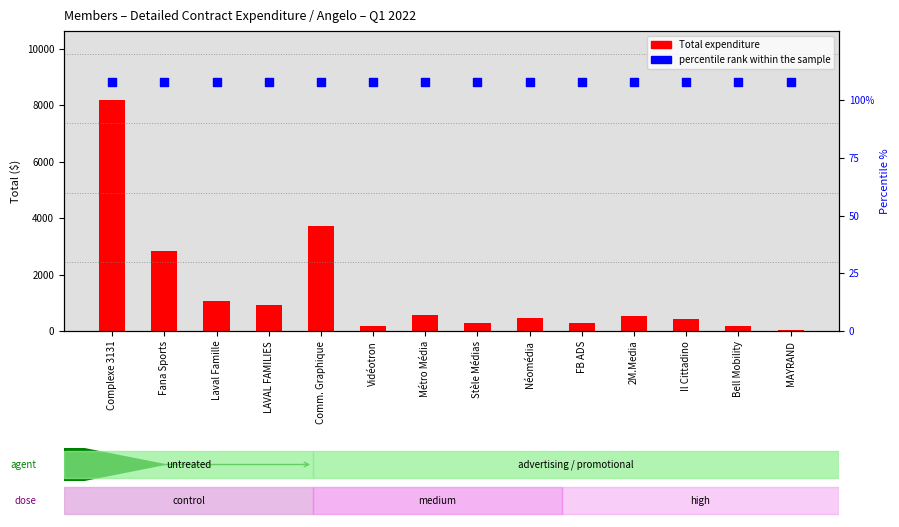

Which series has the widest spread of Y values?

Total expenditure